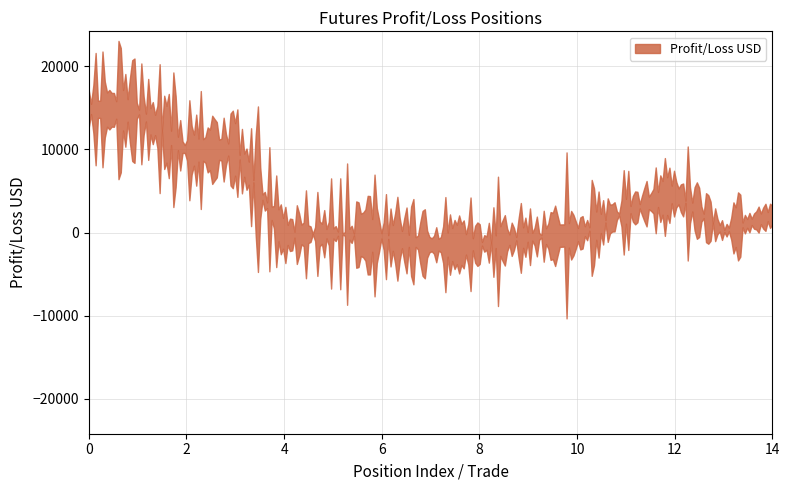

What is the sum of all values?

54427.0